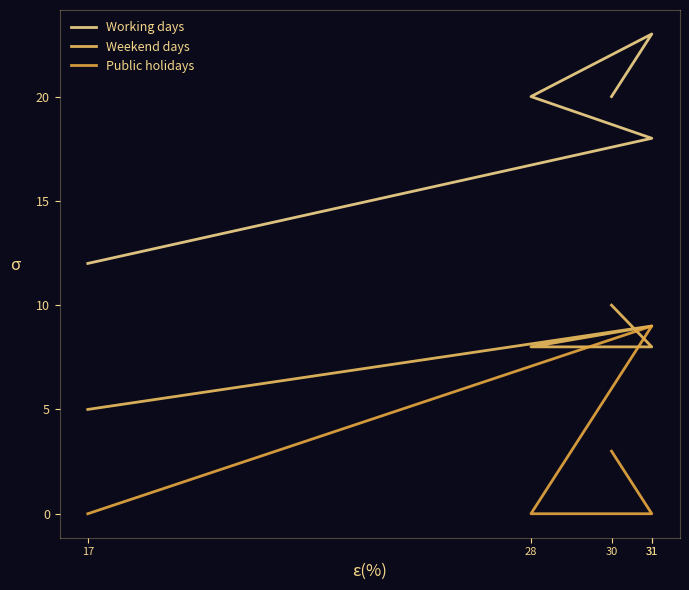

Reading right to left, what are all the values shown in this chart?

Working days: 20	23	20	18	12
Weekend days: 10	8	8	9	5
Public holidays: 3	0	0	9	0